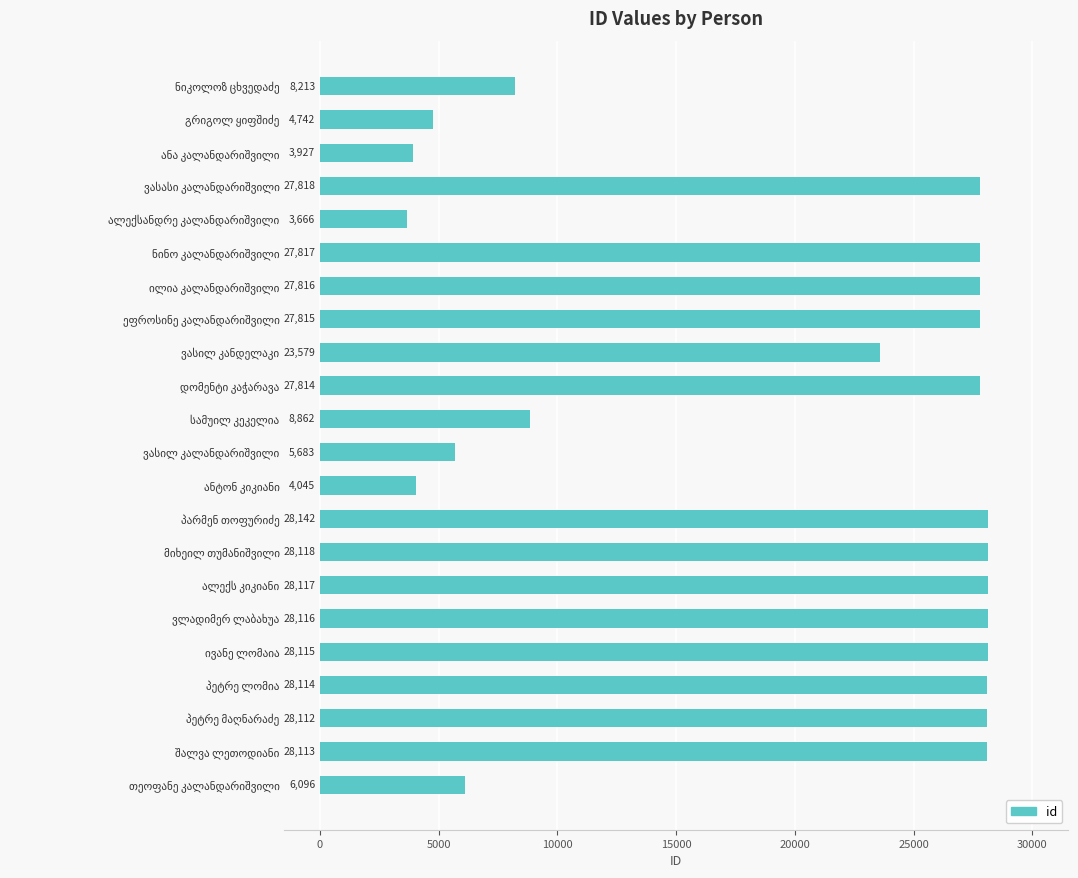

What is the difference between the maximum and minimum values?

24476